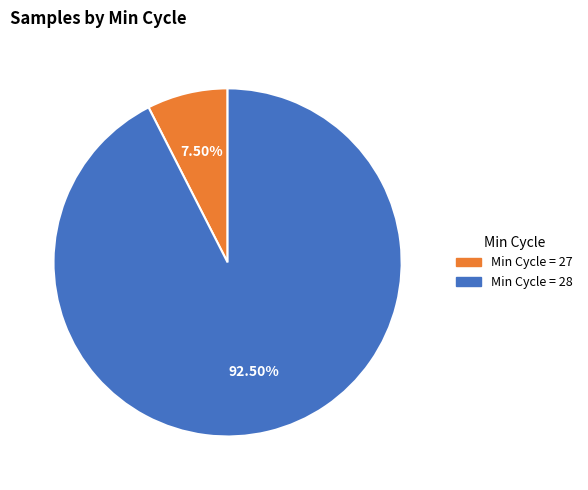

Which slice is the largest?

Min Cycle = 28